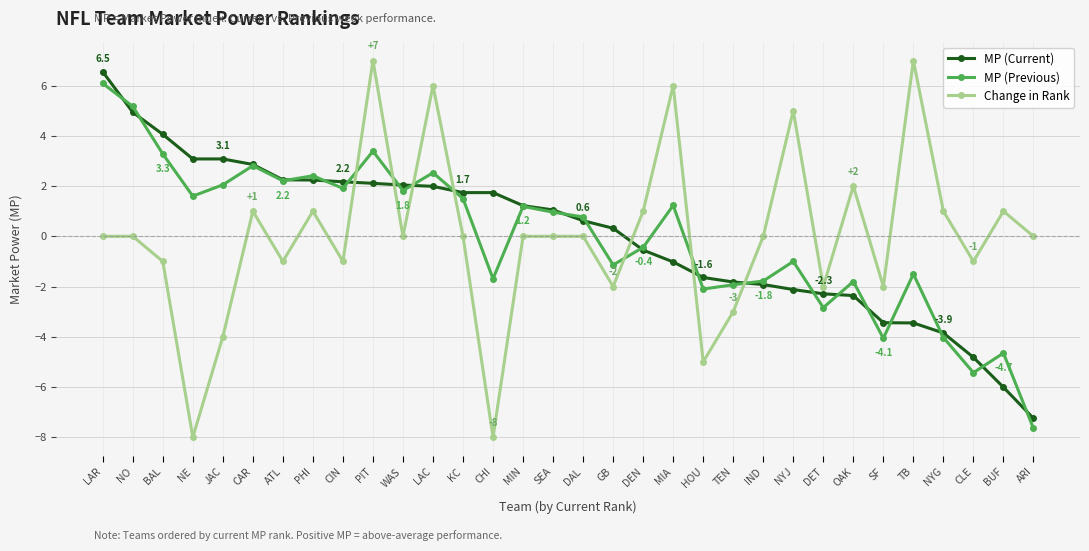

What are all the series names shown in the legend?

MP (Current), MP (Previous), Change in Rank